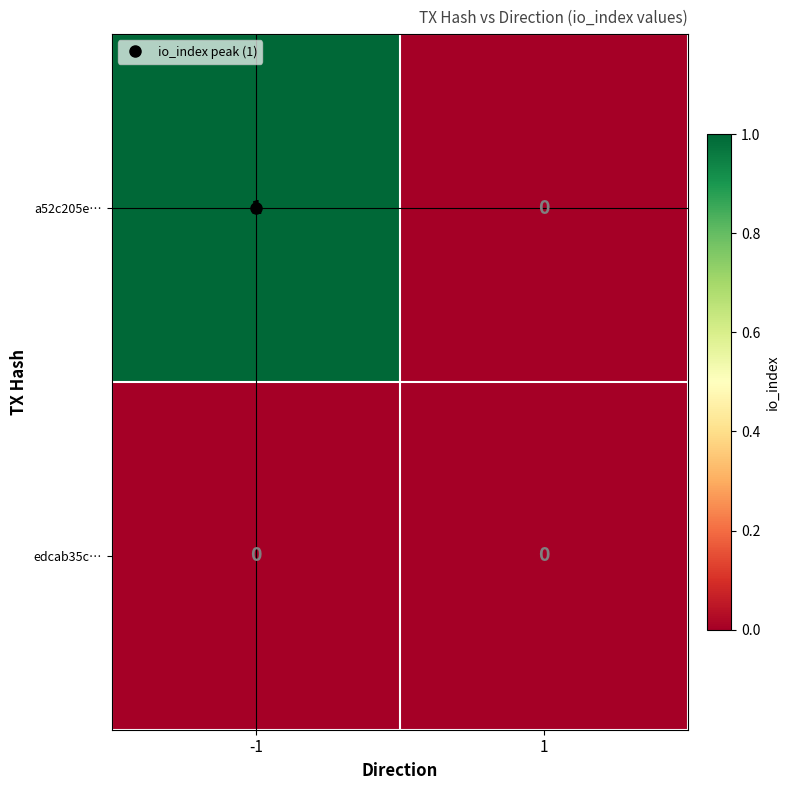

Rank the series by their average value, from lowest to highest.

edcab35c…, a52c205e…